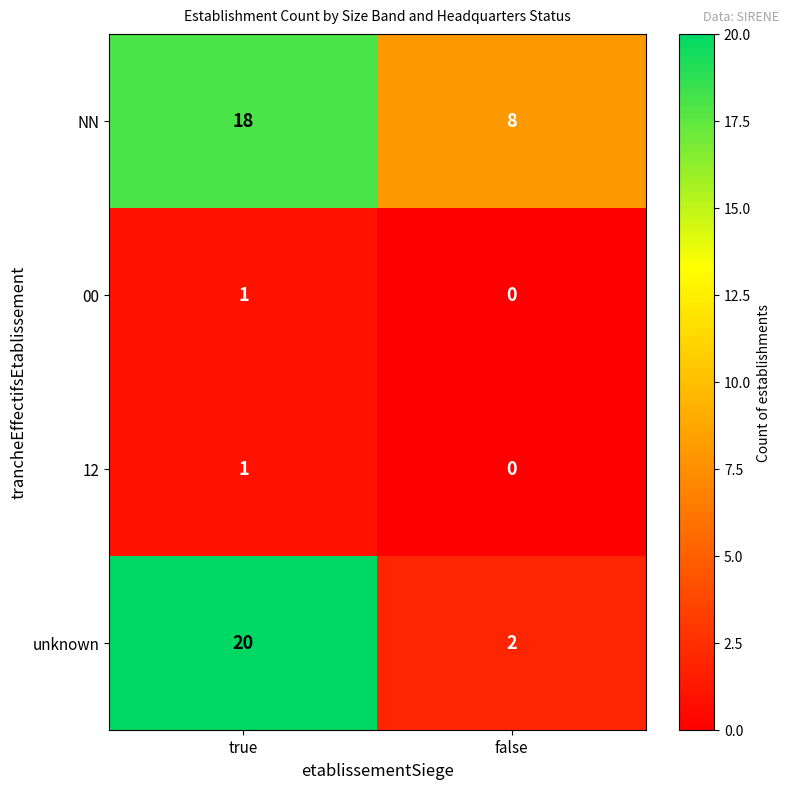

The unknown series shows 2 at false. True or false?

True